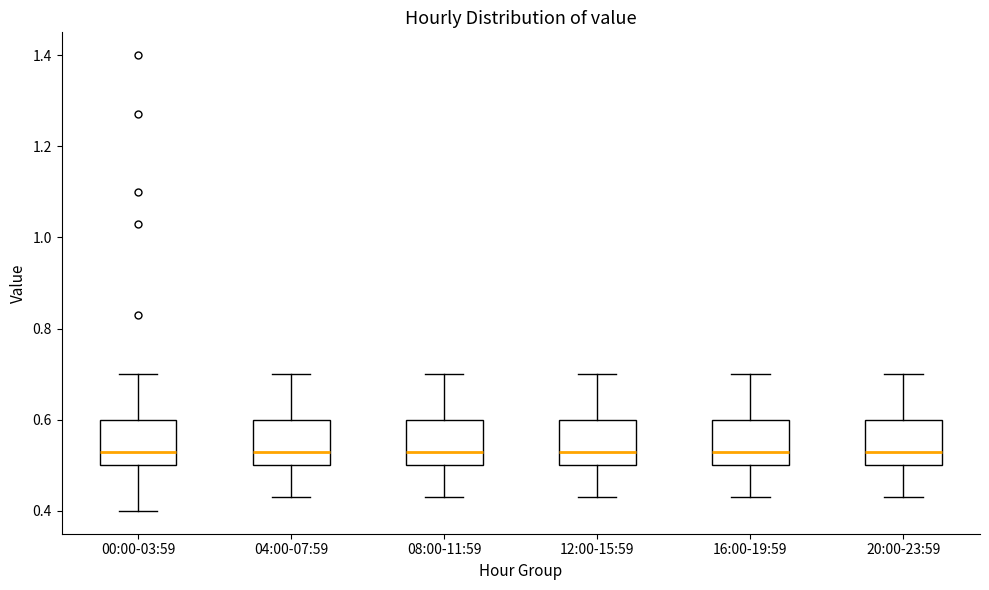

Reading left to right, read every box against the y-axis: the position of its median line, the range the box covers, and the ends of its whiskers. The values are not printed on the chart, so give them approximately, as read against the axis.

00:00-03:59: median 0.54, box 0.50 to 0.60, whiskers 0.40 to 0.70
04:00-07:59: median 0.54, box 0.50 to 0.60, whiskers 0.44 to 0.70
08:00-11:59: median 0.54, box 0.50 to 0.60, whiskers 0.44 to 0.70
12:00-15:59: median 0.54, box 0.50 to 0.60, whiskers 0.44 to 0.70
16:00-19:59: median 0.54, box 0.50 to 0.60, whiskers 0.44 to 0.70
20:00-23:59: median 0.54, box 0.50 to 0.60, whiskers 0.44 to 0.70